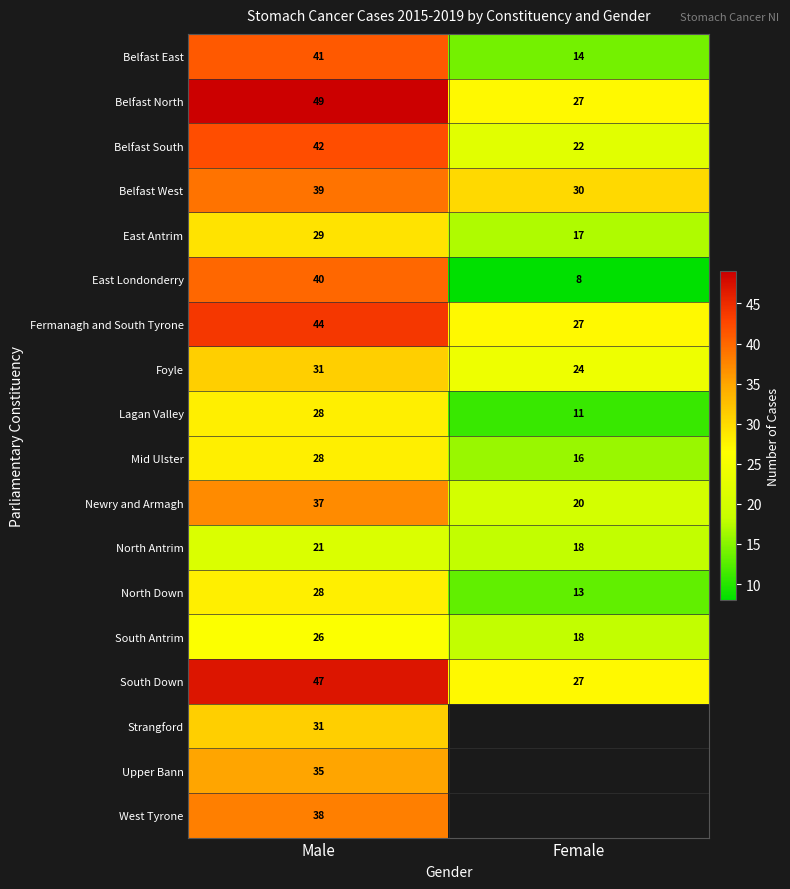

What is the maximum value shown in the chart?

49.0